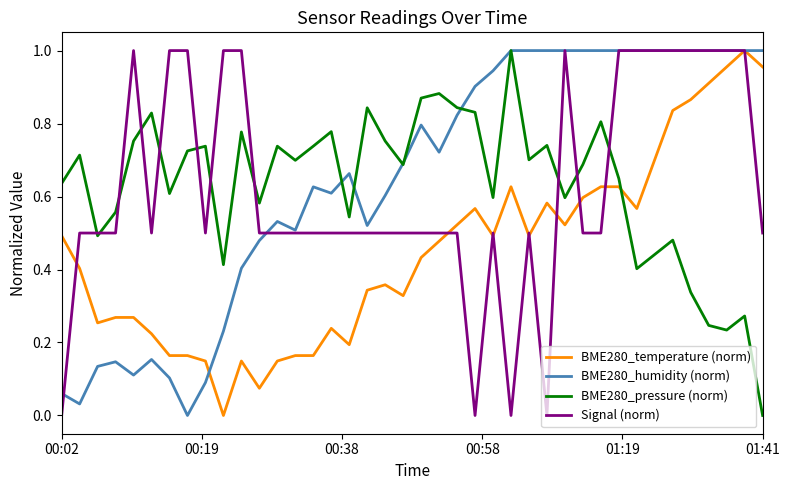

How many times do BME280_temperature (norm) and BME280_pressure (norm) cross each other?

1